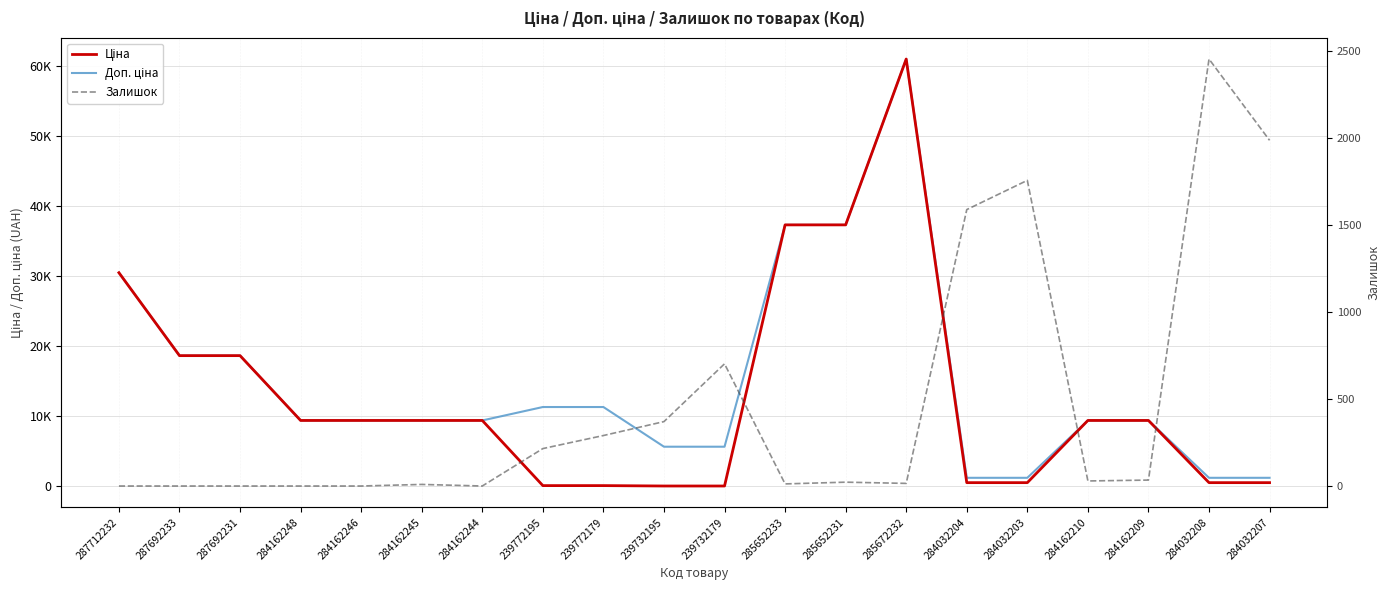

At which label does Ціна reach its peak?

285672232